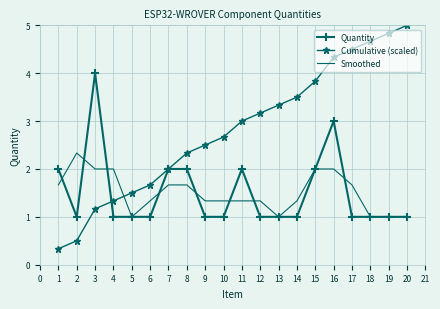

The Cumulative (scaled) series shows 1.3 at 9. True or false?

False